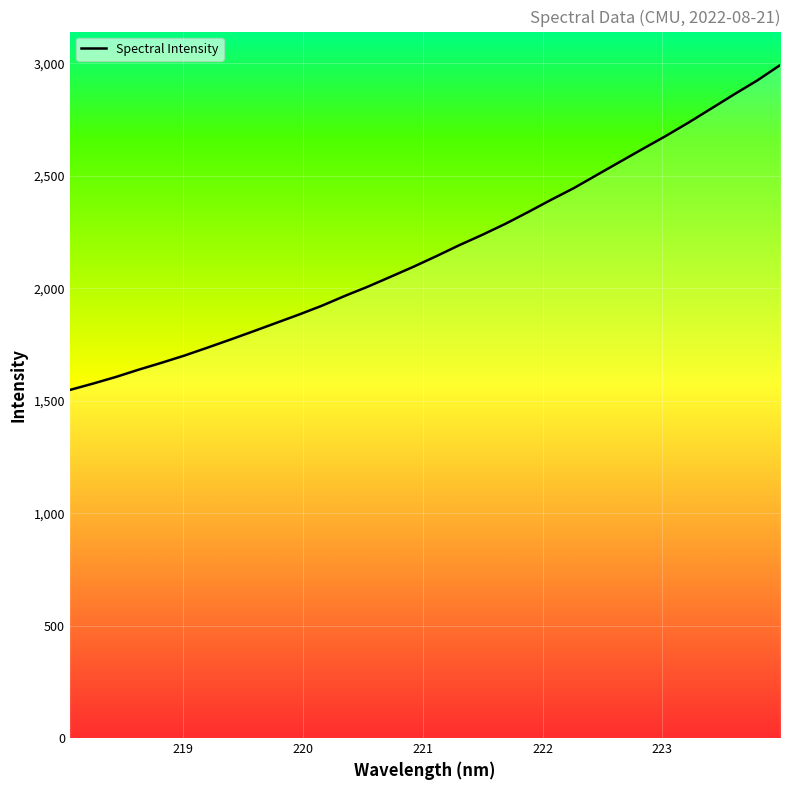

What is the smallest value displayed?

1547.8